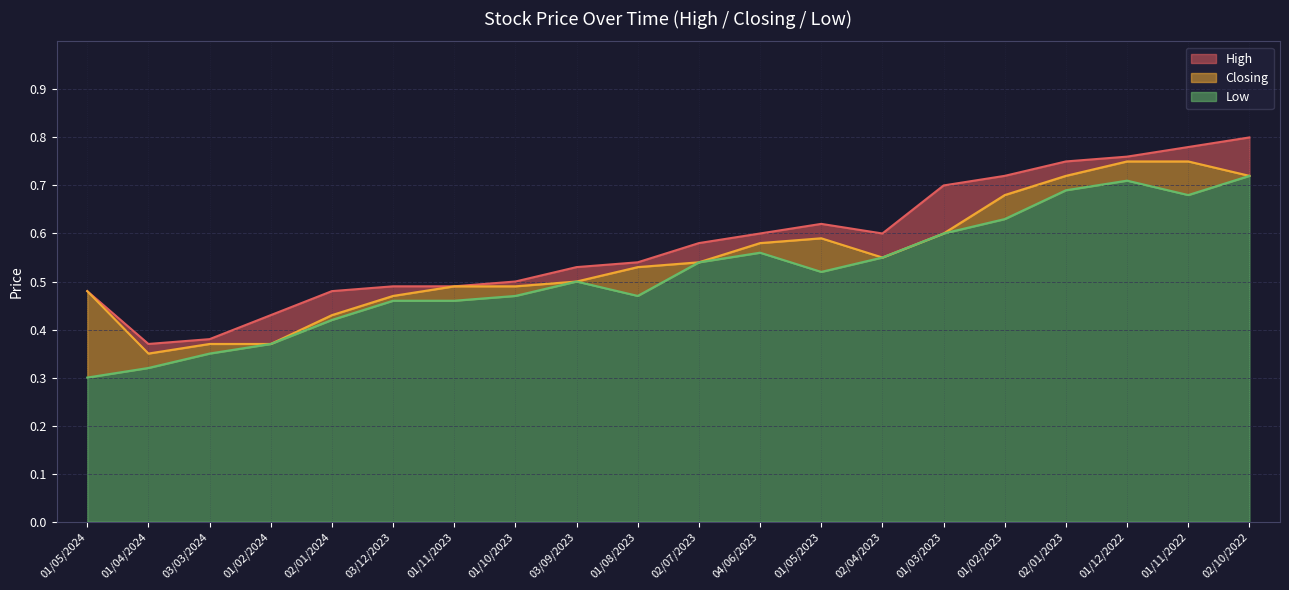

Rank the series by their average value, from highest to lowest.

High, Closing, Low